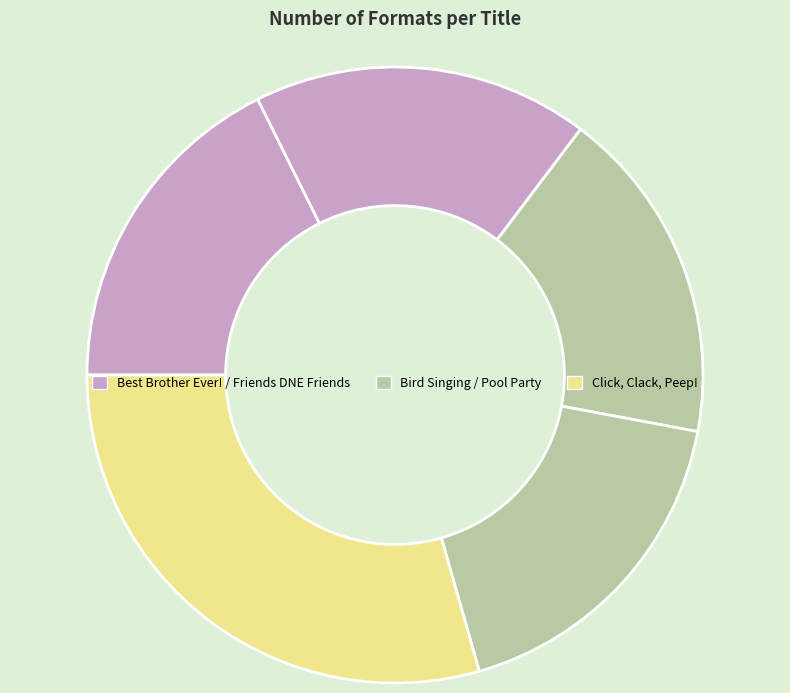

How many segments does this pie chart have?

5